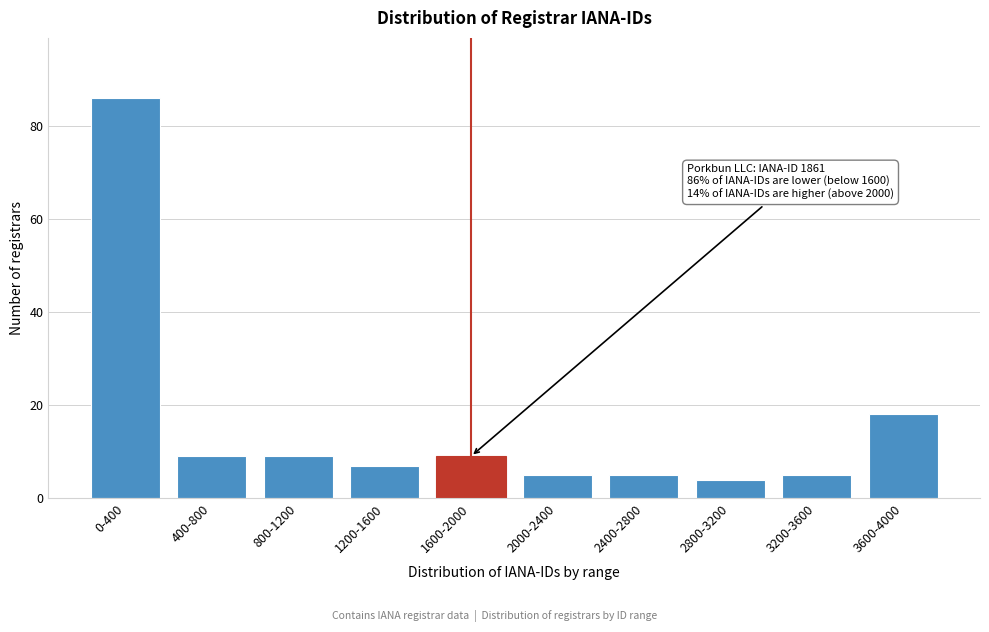

Reading left to right, extract all data points from this chart.

86	9	9	7	9	5	5	4	5	18